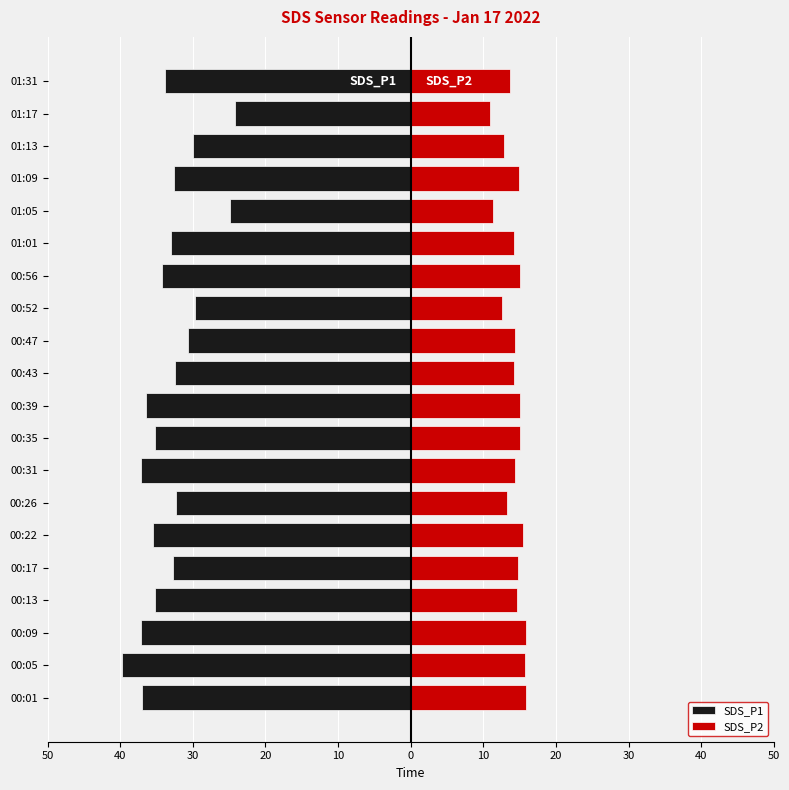

How many data points in SDS_P1 are less than -33?

11